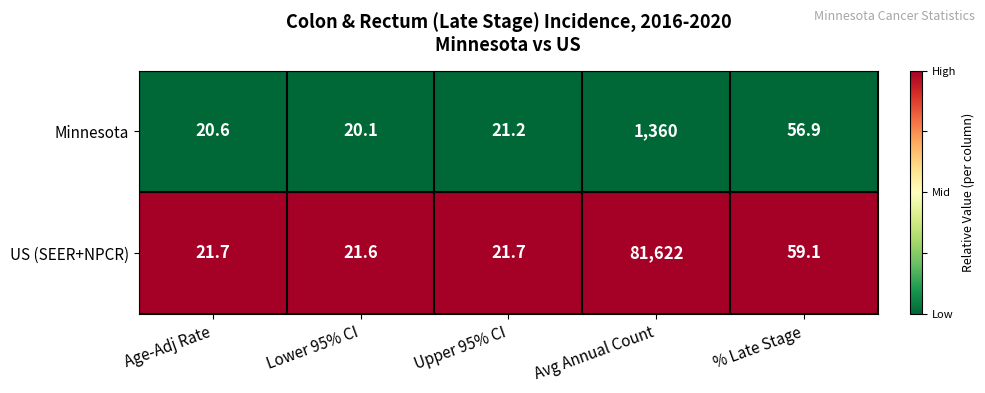

Which series has the largest range (max minus min)?

US (SEER+NPCR)